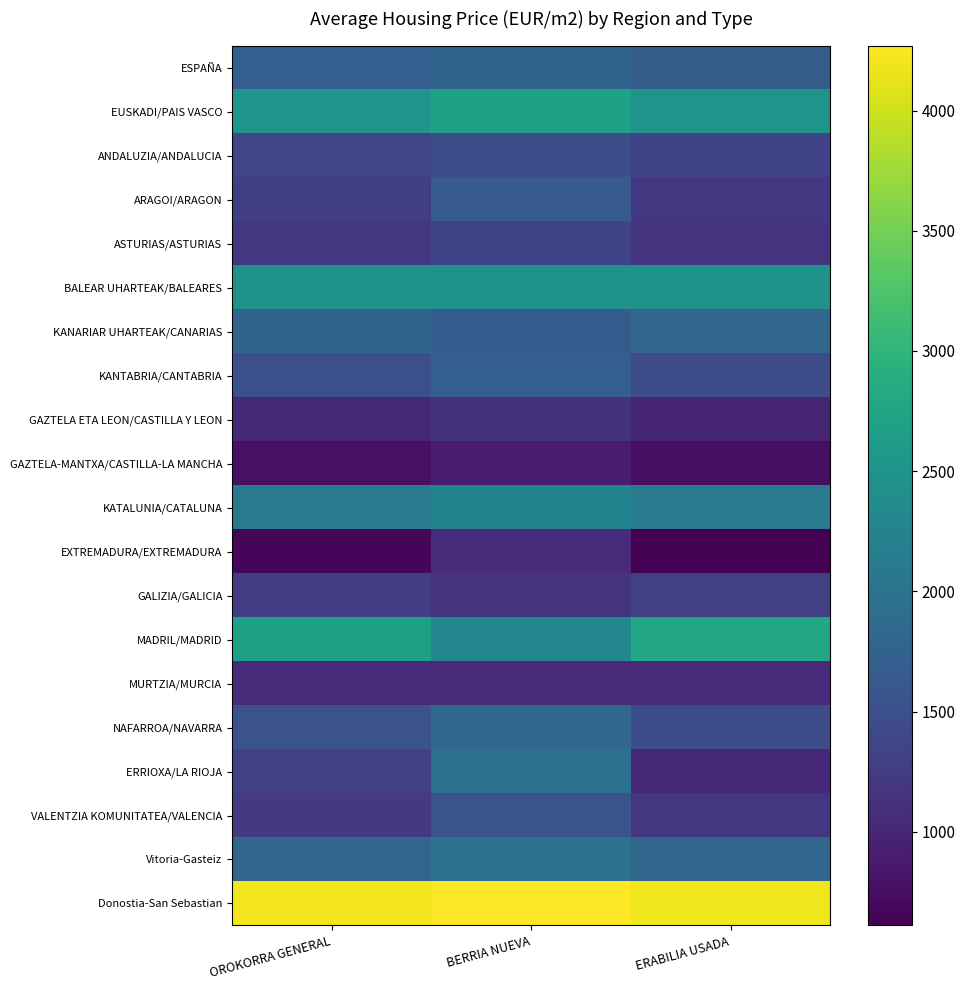

Rank the series by their maximum value, from lowest to highest.

GAZTELA-MANTXA/CASTILLA-LA MANCHA, EXTREMADURA/EXTREMADURA, MURTZIA/MURCIA, GAZTELA ETA LEON/CASTILLA Y LEON, GALIZIA/GALICIA, ASTURIAS/ASTURIAS, ANDALUZIA/ANDALUCIA, VALENTZIA KOMUNITATEA/VALENCIA, ARAGOI/ARAGON, KANTABRIA/CANTABRIA, ESPAÑA, KANARIAR UHARTEAK/CANARIAS, NAFARROA/NAVARRA, Vitoria-Gasteiz, ERRIOXA/LA RIOJA, KATALUNIA/CATALUNA, BALEAR UHARTEAK/BALEARES, EUSKADI/PAIS VASCO, MADRIL/MADRID, Donostia-San Sebastian